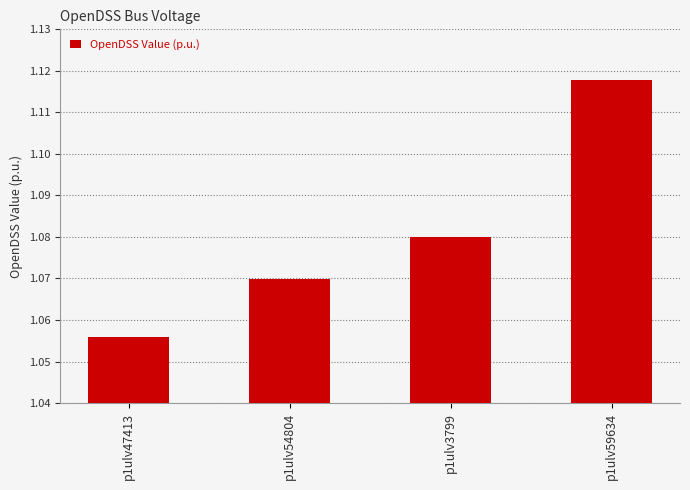

The value at p1ulv59634 is 0.3. True or false?

False